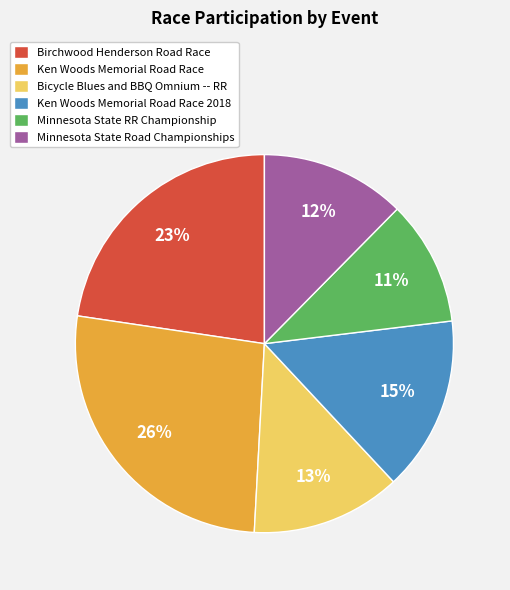

To the nearest percent, what is the average slice percentage?

17%